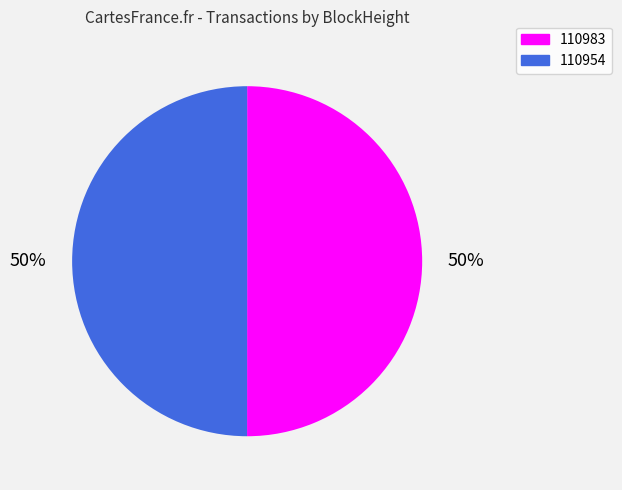

Combined, do 110983 and 110954 account for over 50%?

Yes